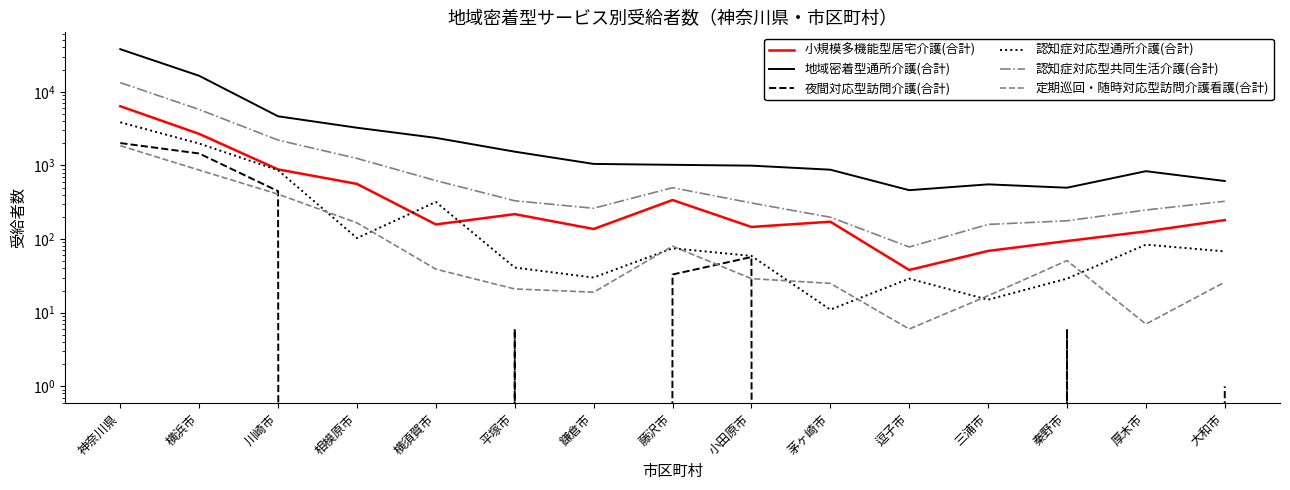

Which has a higher value, 横須賀市 or 厚木市?

横須賀市